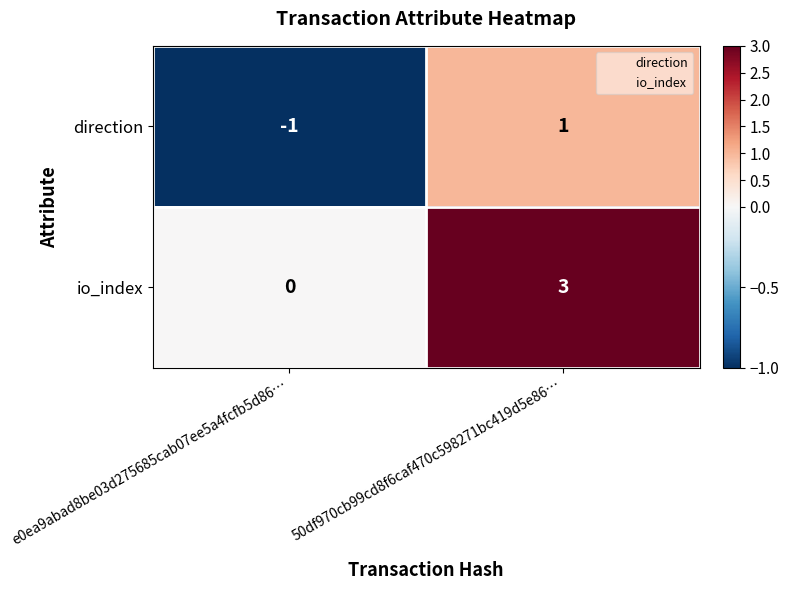

Reading left to right, extract all data points from this chart.

direction: -1	1
io_index: 0	3